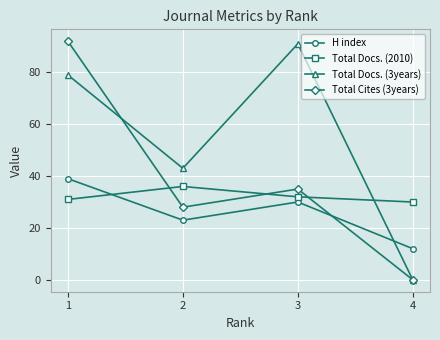

What is the difference between the highest and lowest values at 3?

61